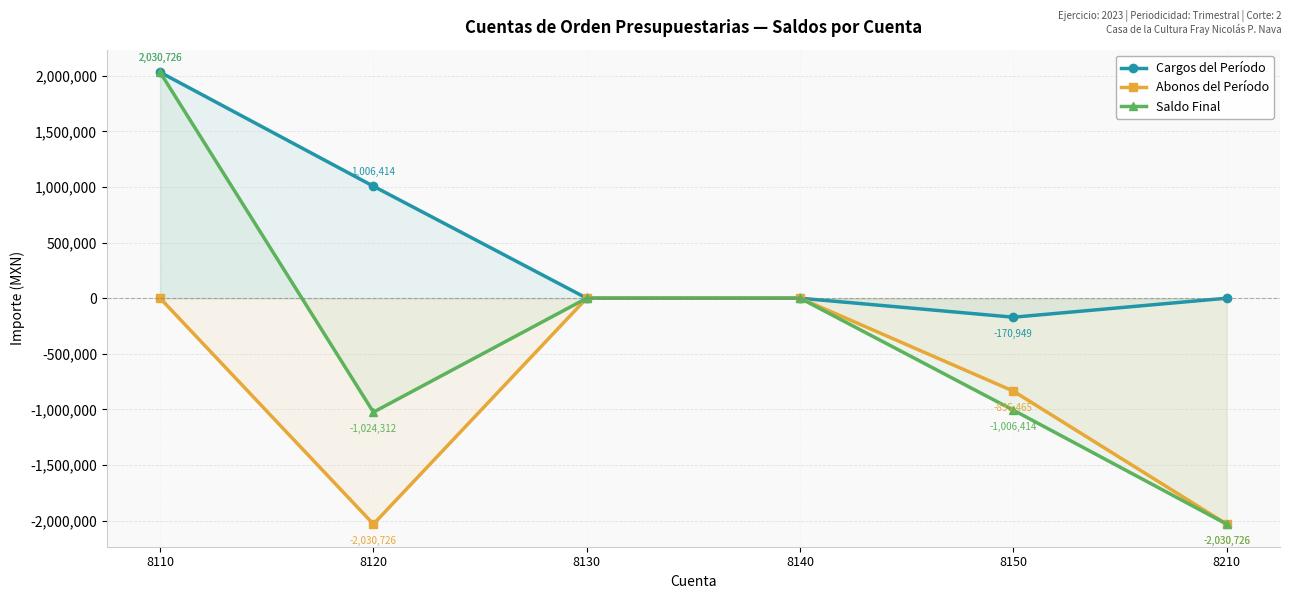

The value of Cargos del Período at 8150 is -239471.7. True or false?

False